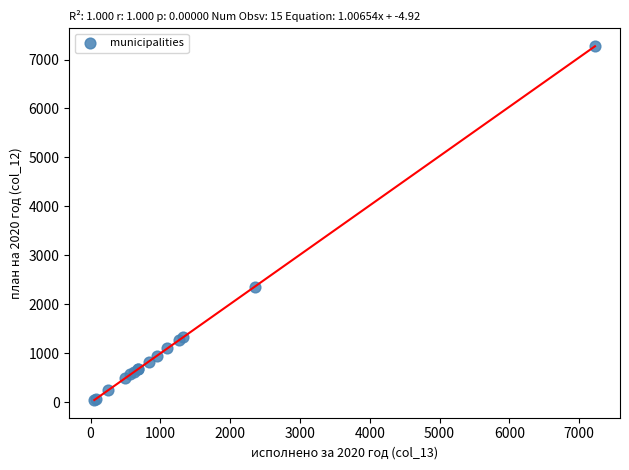

What Y value in the scatter plot is closest to 3664?

2360.4